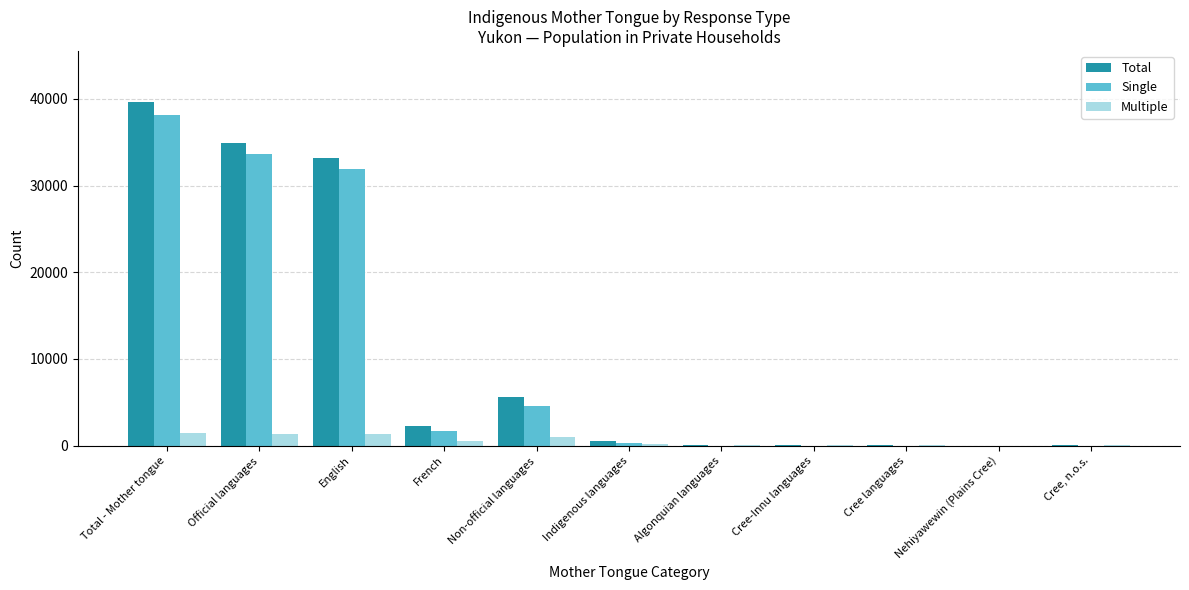

What value does the Total series have at English, to the nearest 10?

33190